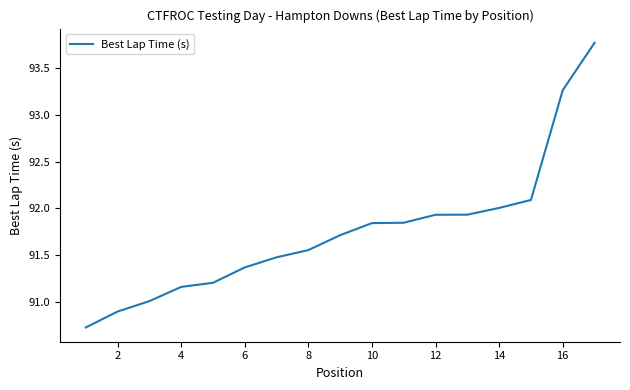

What is the minimum value shown in the chart?

90.7